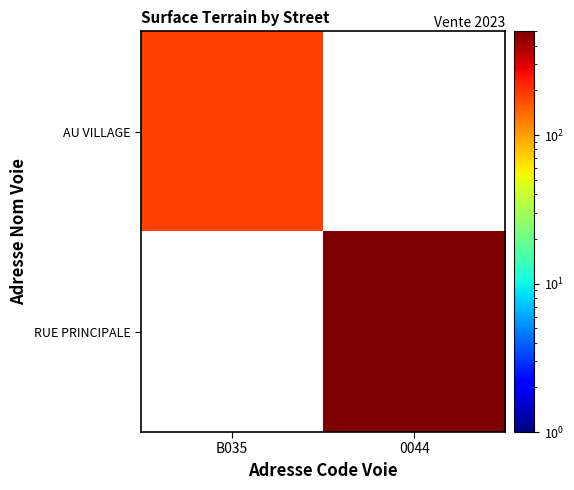

Rank the categories by AU VILLAGE value from highest to lowest.

B035, 0044